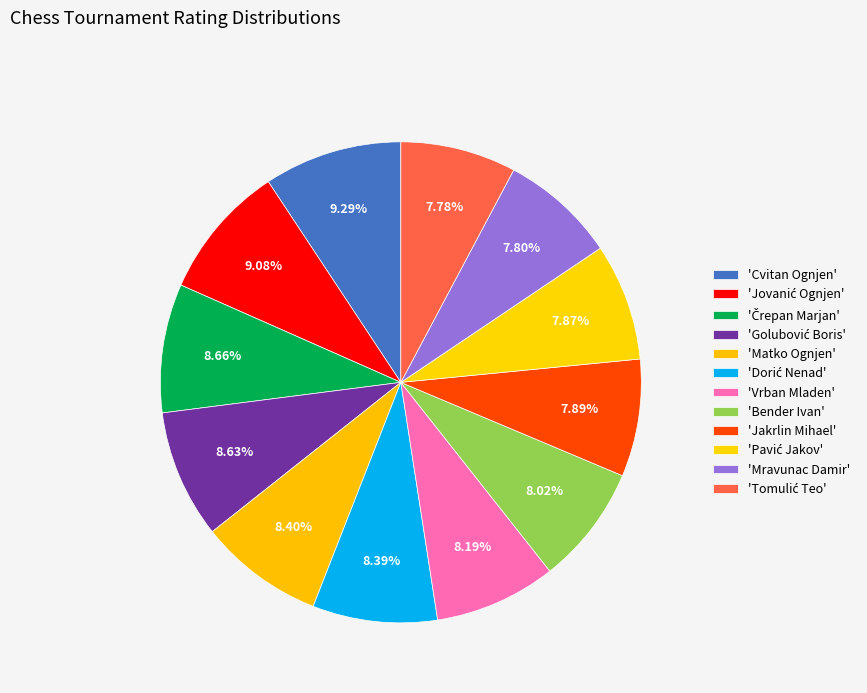

How many segments does this pie chart have?

12